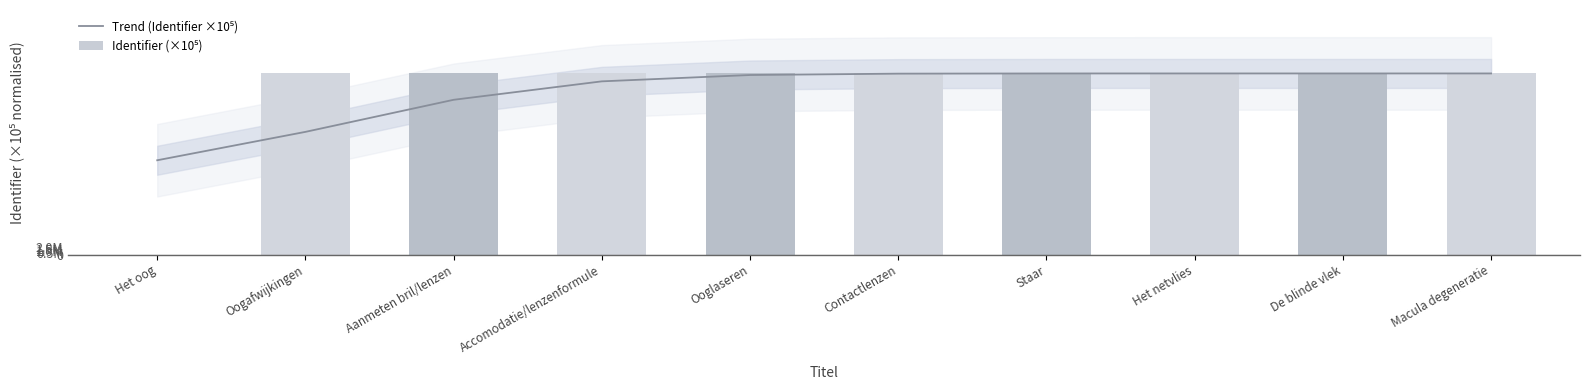

What is the average value of the Identifier (×10⁵) series?

43.1